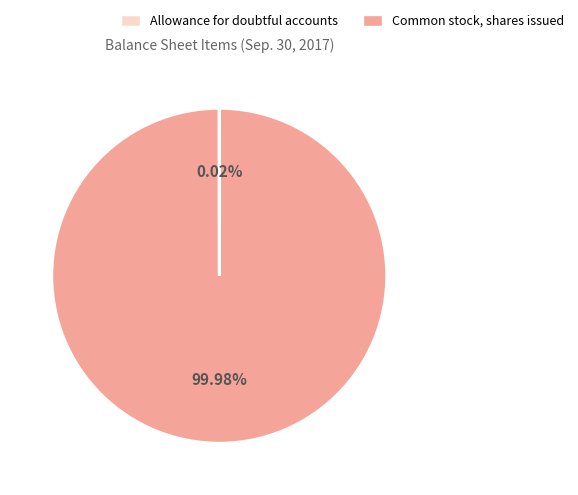

Does any single category account for the majority?

Yes